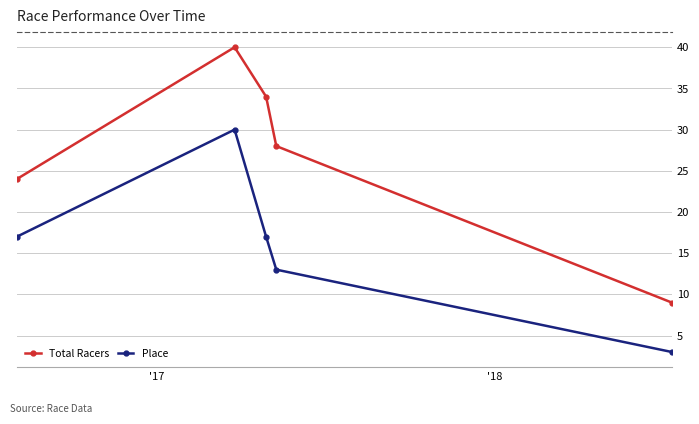

True or false: Total Racers has more than 2 interior local peaks.

False